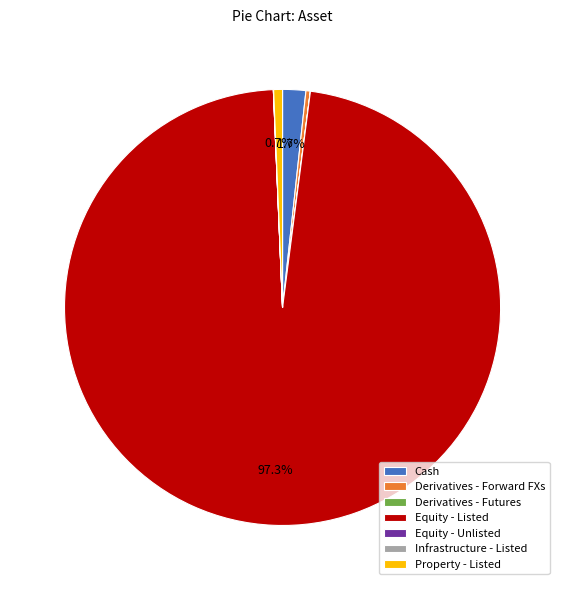

How much of the chart is everything except Cash?

98.3%